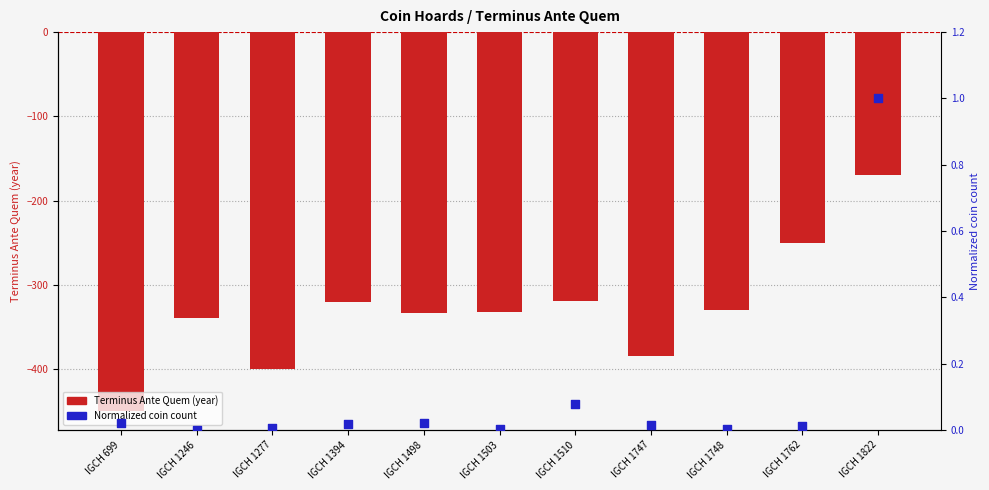

Which series reaches the maximum Y coordinate?

Normalized coin count